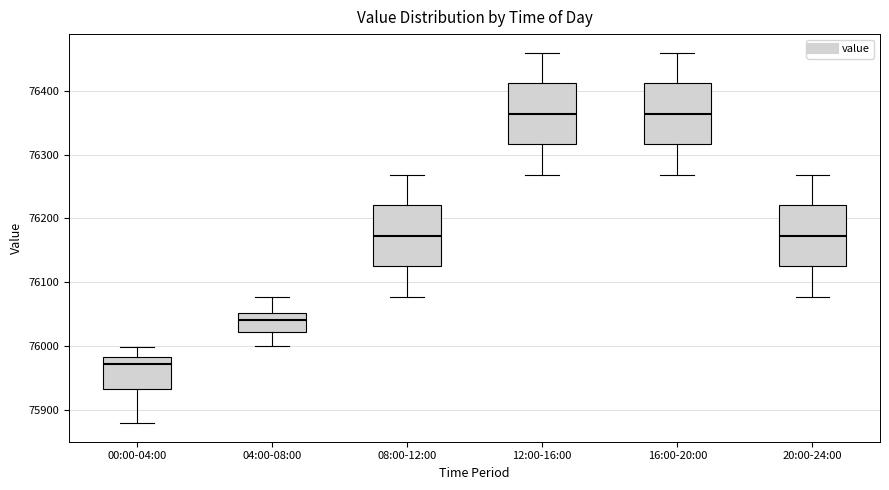

Where is the lower edge of the box for 20:00-24:00 on the y-axis? The values are not printed on the chart, so give them approximately, as read against the axis.

76120